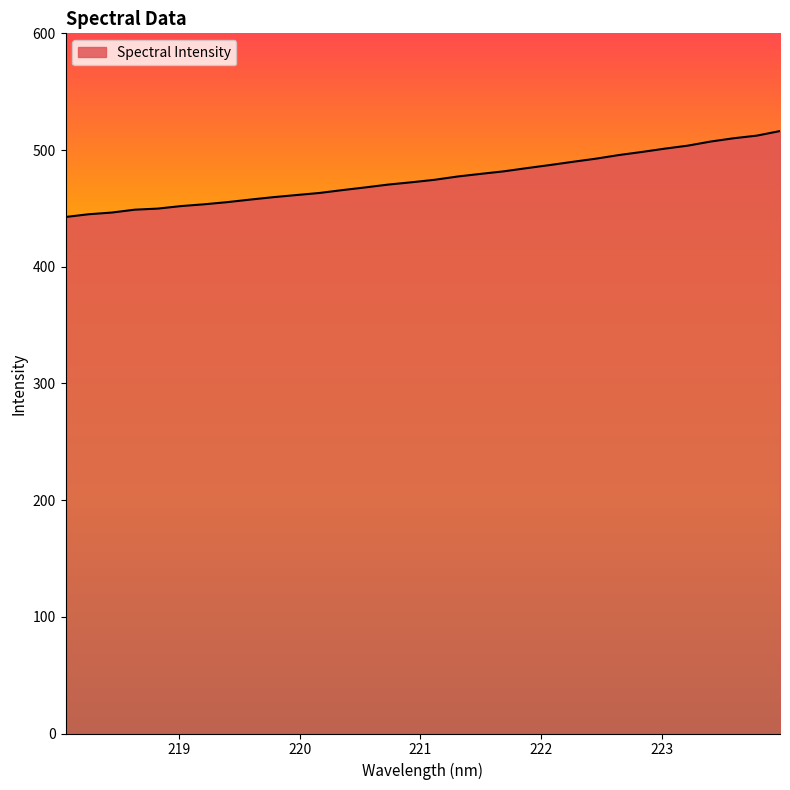

Does the chart have visible grid lines?

No